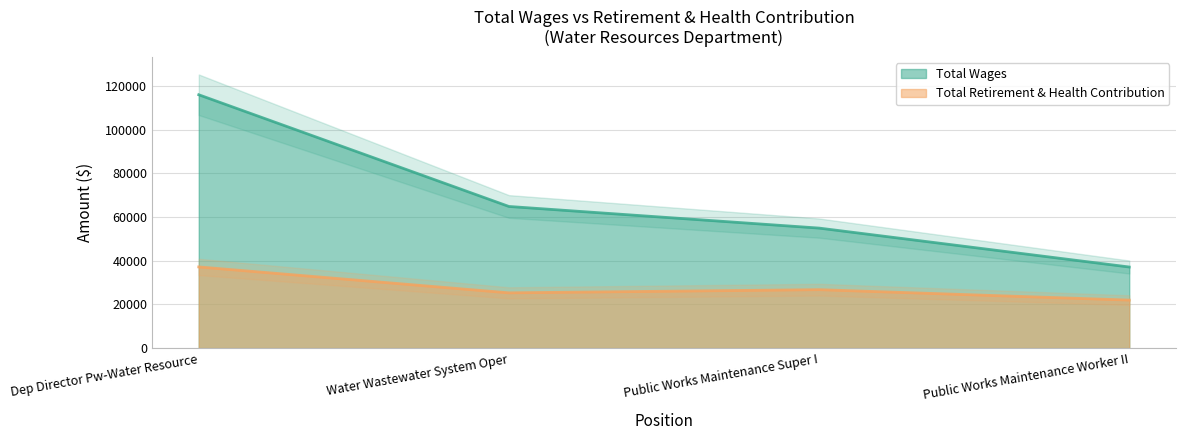

Which has a higher value, Dep Director Pw-Water Resource or Water Wastewater System Oper?

Dep Director Pw-Water Resource